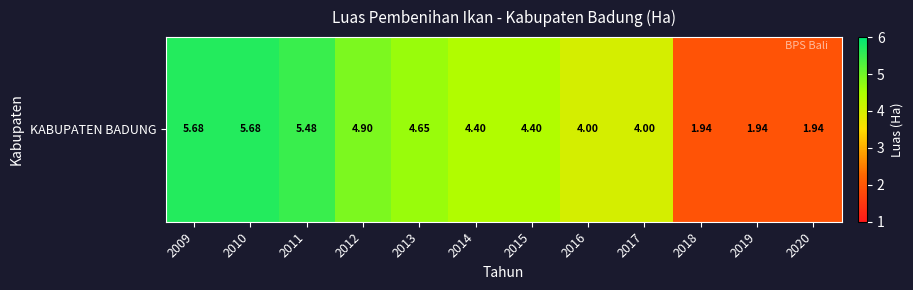

What is the sum of all values?

49.0